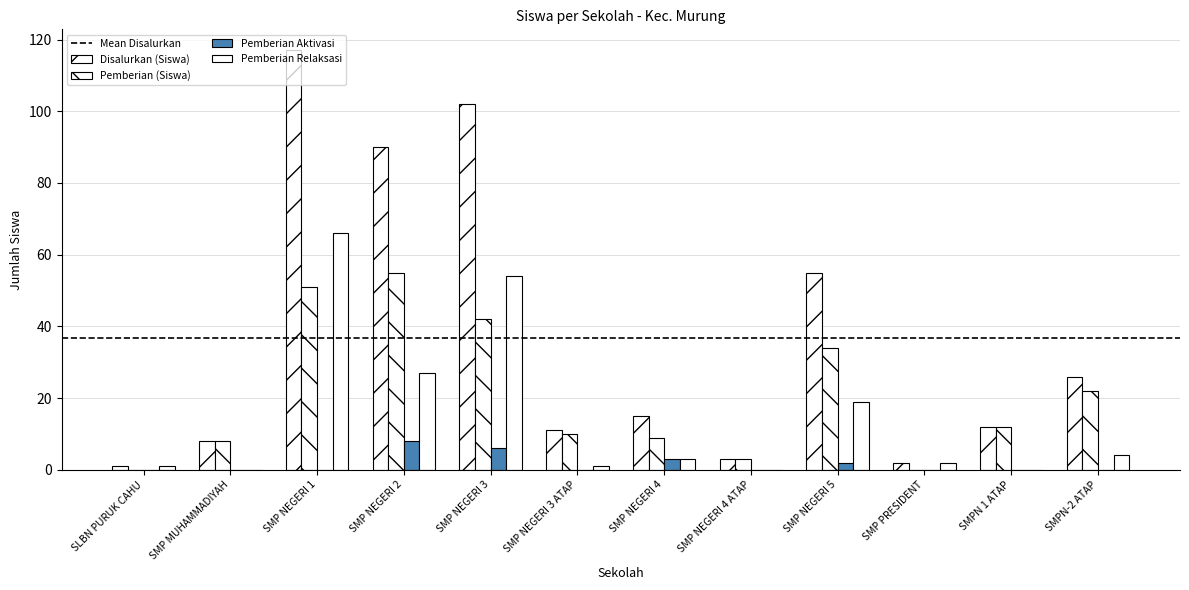

Reading right to left, what are all the values shown in this chart?

Disalurkan (Siswa): SMPN-2 ATAP=26	SMPN 1 ATAP=12	SMP PRESIDENT=2	SMP NEGERI 5=55	SMP NEGERI 4 ATAP=3	SMP NEGERI 4=15	SMP NEGERI 3 ATAP=11	SMP NEGERI 3=102	SMP NEGERI 2=90	SMP NEGERI 1=117	SMP MUHAMMADIYAH=8	SLBN PURUK CAHU=1
Pemberian (Siswa): SMPN-2 ATAP=22	SMPN 1 ATAP=12	SMP PRESIDENT=0	SMP NEGERI 5=34	SMP NEGERI 4 ATAP=3	SMP NEGERI 4=9	SMP NEGERI 3 ATAP=10	SMP NEGERI 3=42	SMP NEGERI 2=55	SMP NEGERI 1=51	SMP MUHAMMADIYAH=8	SLBN PURUK CAHU=0
Pemberian Aktivasi: SMPN-2 ATAP=0	SMPN 1 ATAP=0	SMP PRESIDENT=0	SMP NEGERI 5=2	SMP NEGERI 4 ATAP=0	SMP NEGERI 4=3	SMP NEGERI 3 ATAP=0	SMP NEGERI 3=6	SMP NEGERI 2=8	SMP NEGERI 1=0	SMP MUHAMMADIYAH=0	SLBN PURUK CAHU=0
Pemberian Relaksasi: SMPN-2 ATAP=4	SMPN 1 ATAP=0	SMP PRESIDENT=2	SMP NEGERI 5=19	SMP NEGERI 4 ATAP=0	SMP NEGERI 4=3	SMP NEGERI 3 ATAP=1	SMP NEGERI 3=54	SMP NEGERI 2=27	SMP NEGERI 1=66	SMP MUHAMMADIYAH=0	SLBN PURUK CAHU=1